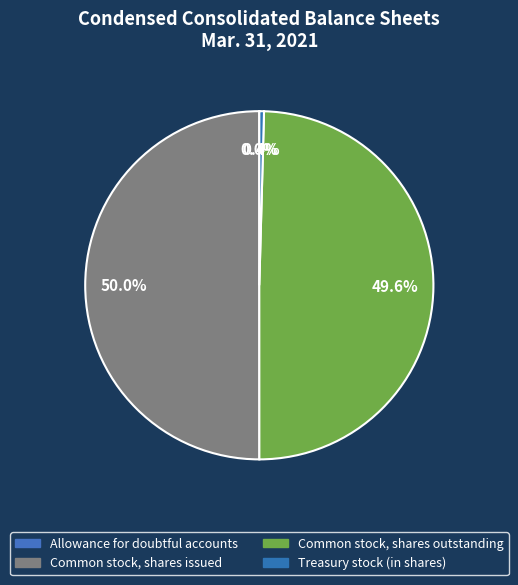

To the nearest percent, what is the difference between the largest and smallest slice percentages?

50%